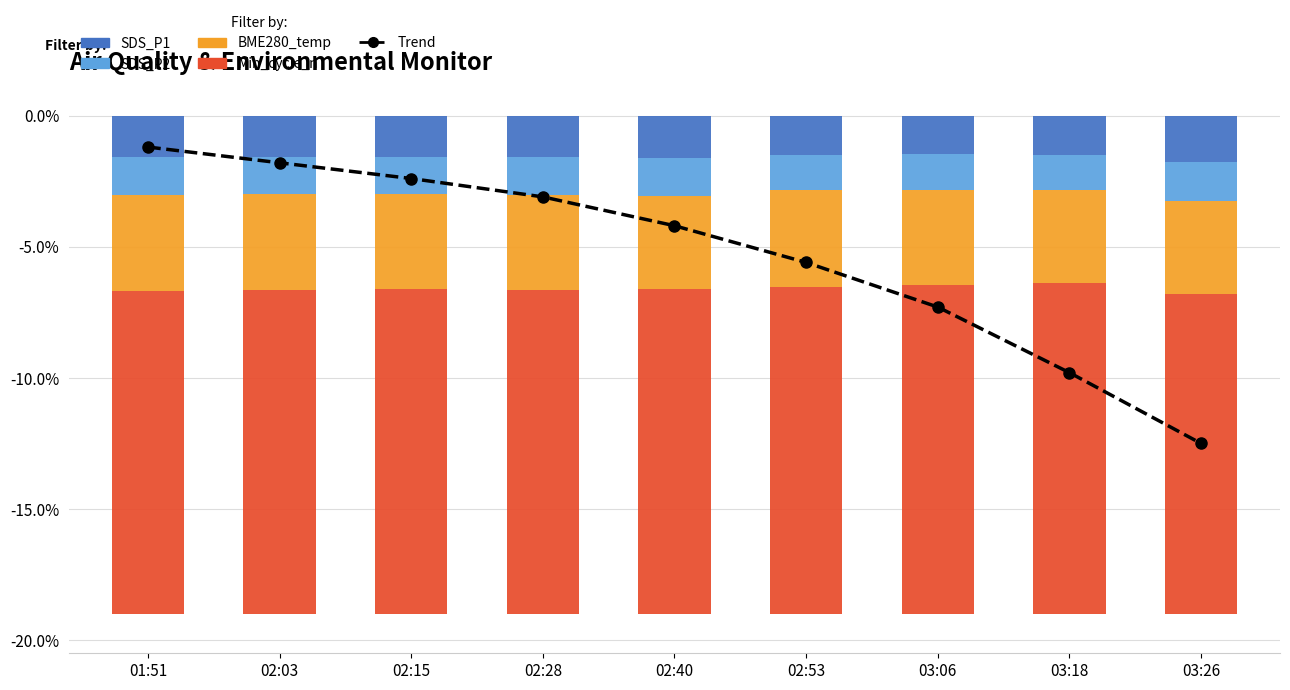

How many groups of bars are there?

9